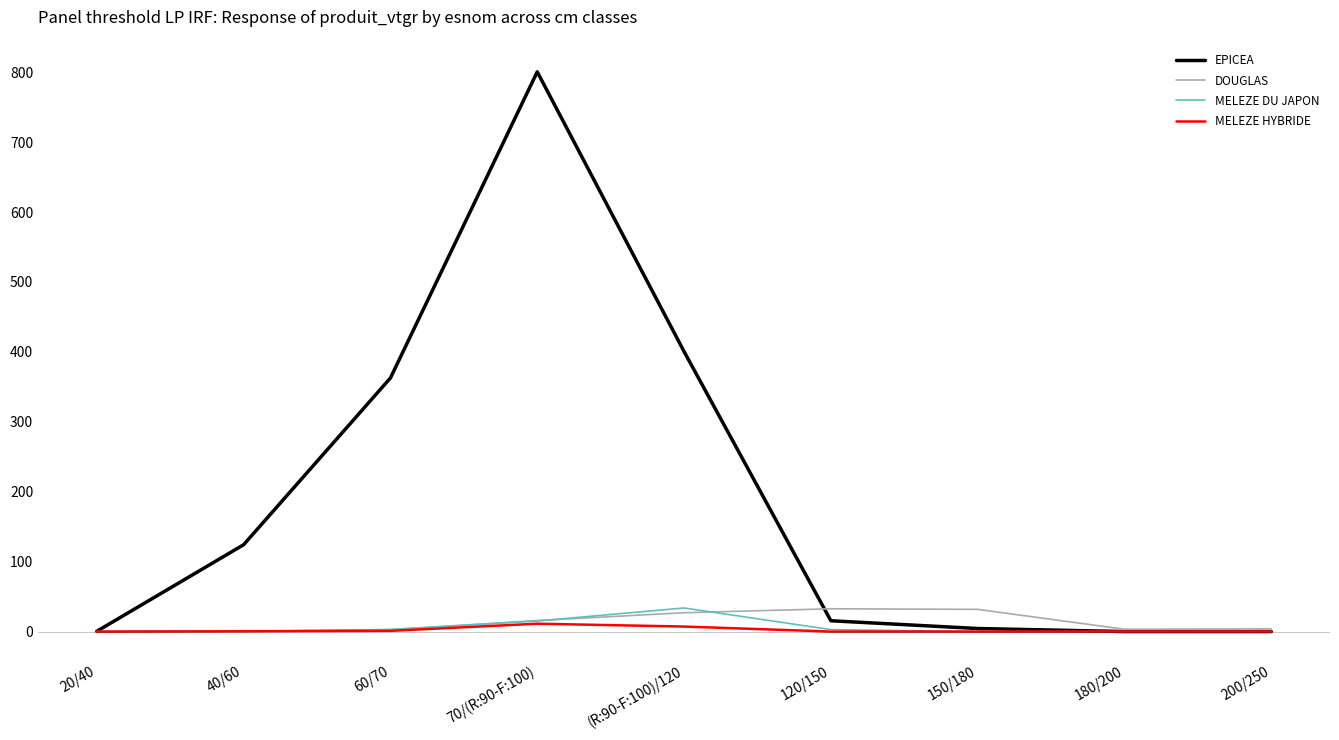

The DOUGLAS series shows 0.0 at 20/40. True or false?

True